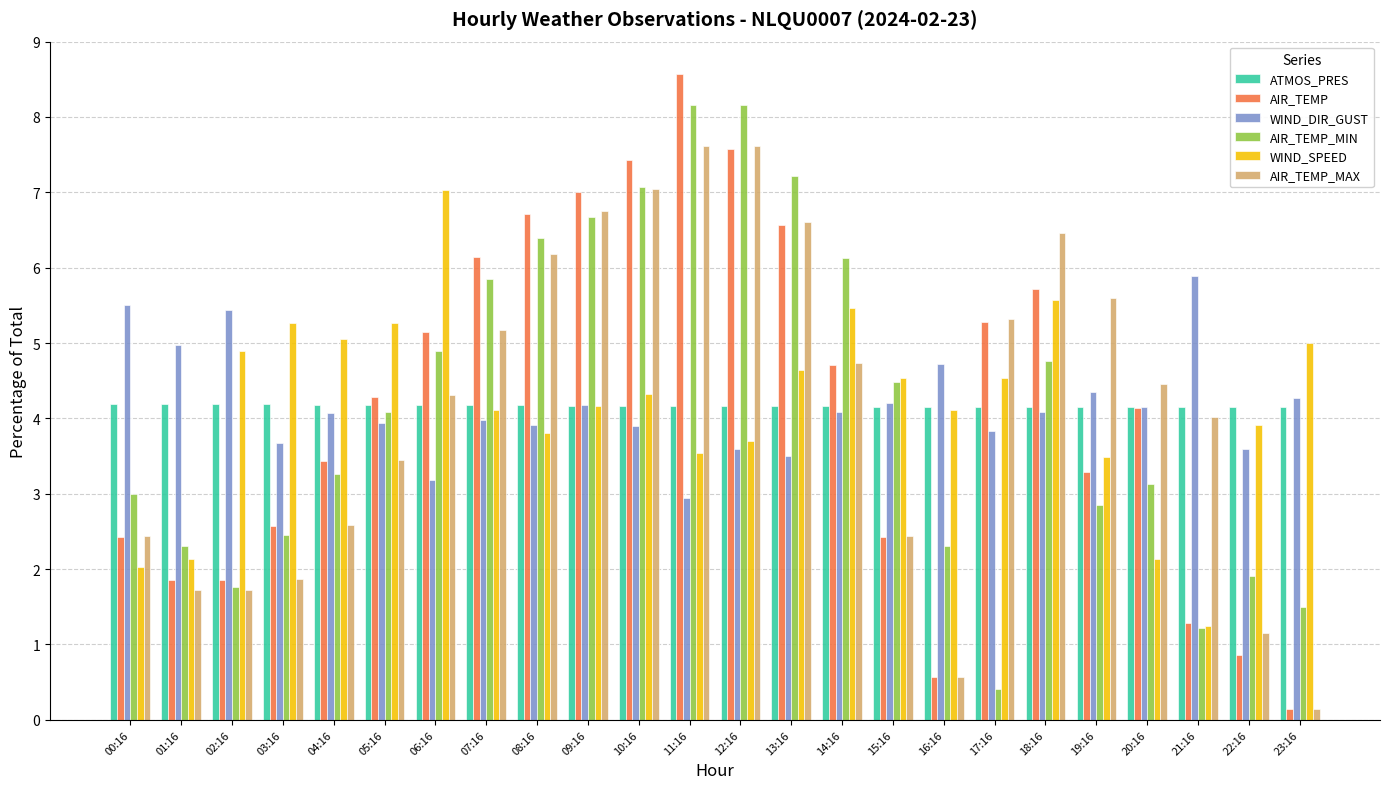

Between 04:16 and 20:16, which series saw the biggest shift?

WIND_SPEED